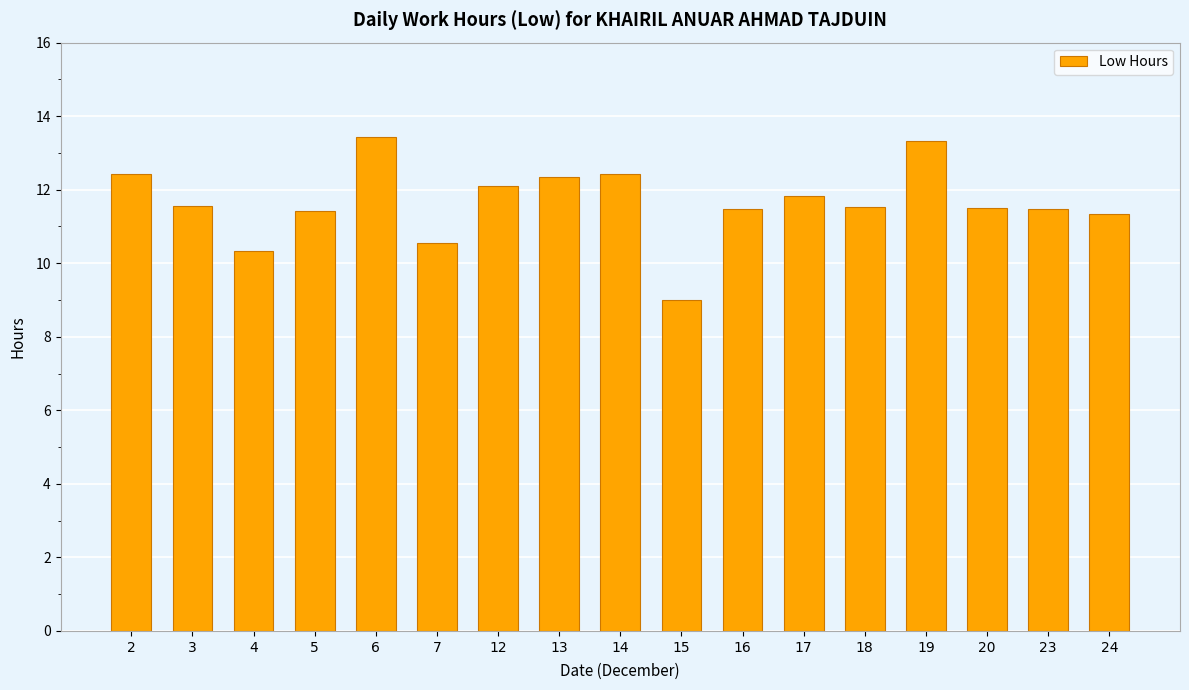

True or false: the data shows 10.3 at 4.

True